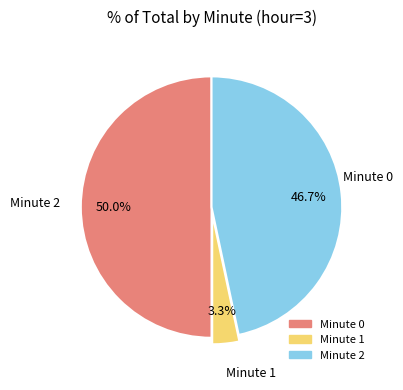

Which slice is the smallest?

1